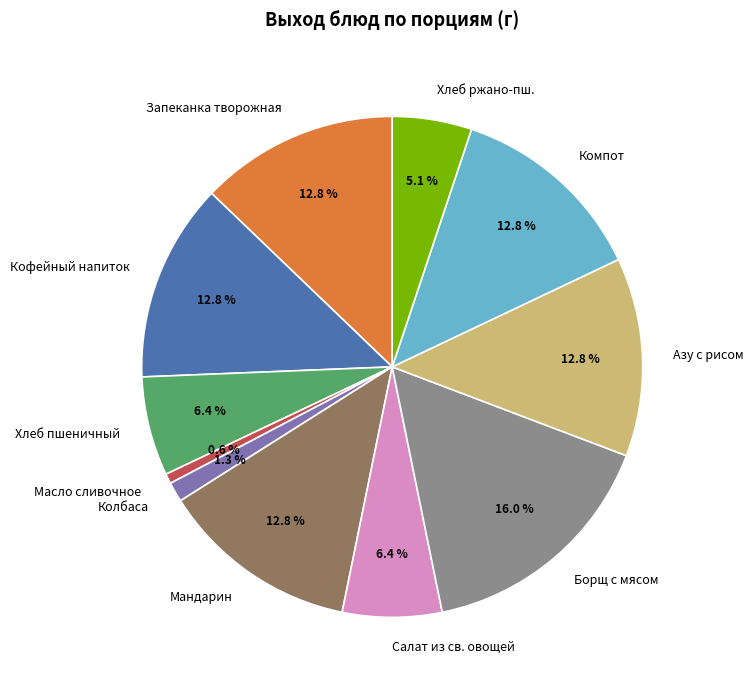

What percentage is NOT represented by Запеканка творожная?

87.2%